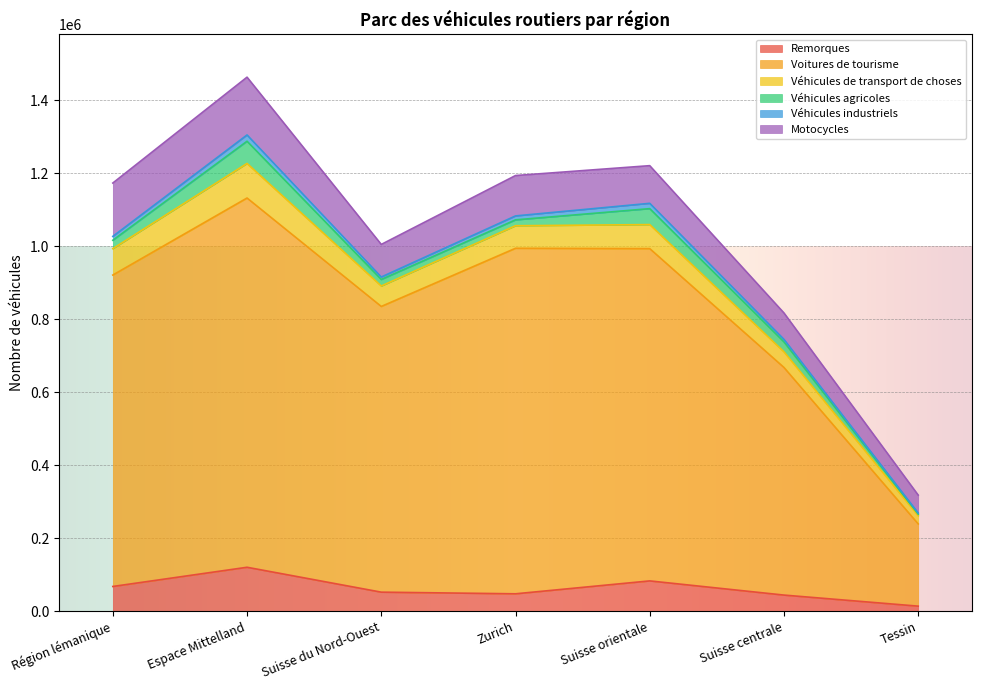

What is the label of the 1st point from the left?

Région lémanique